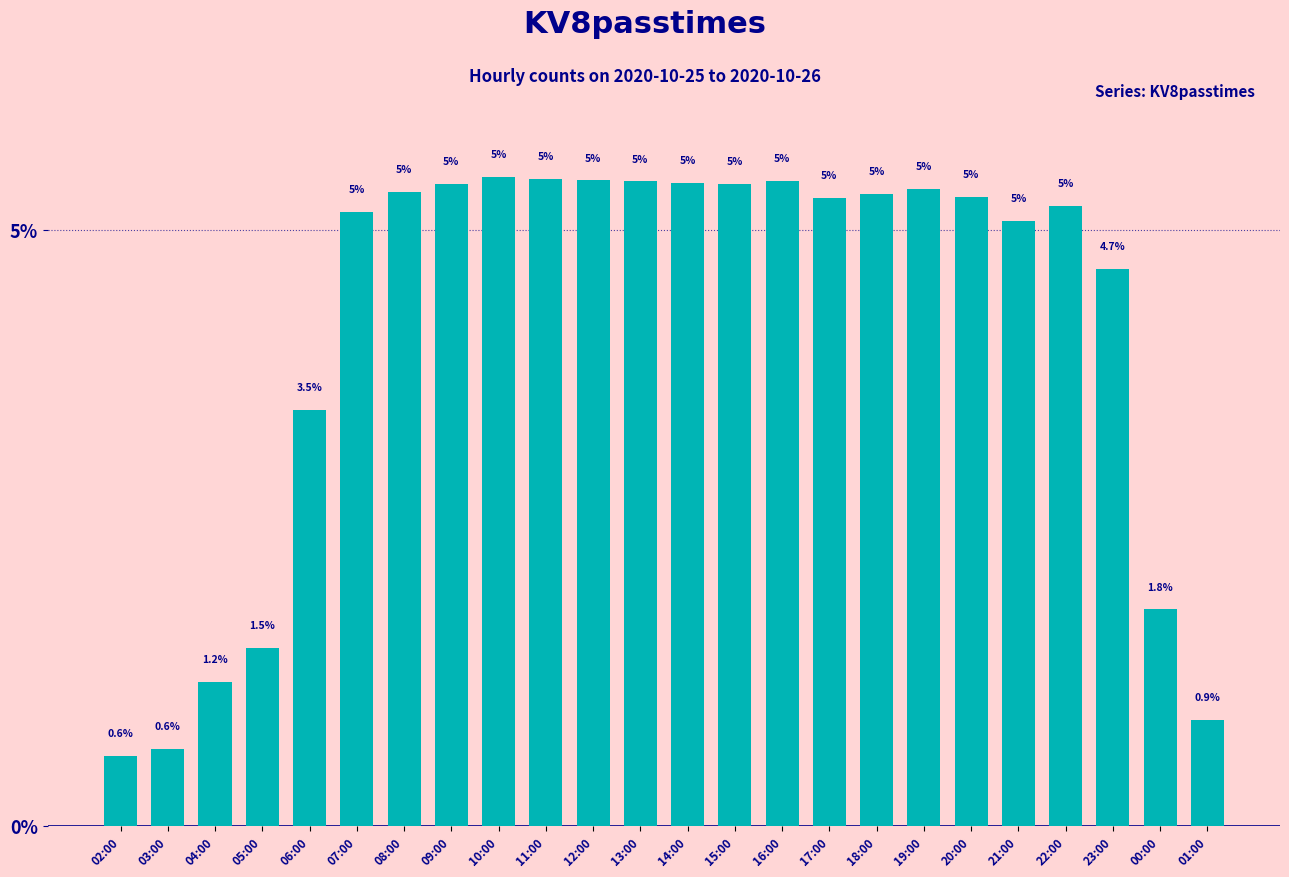

What is the label of the 8th bar from the left?

09:00